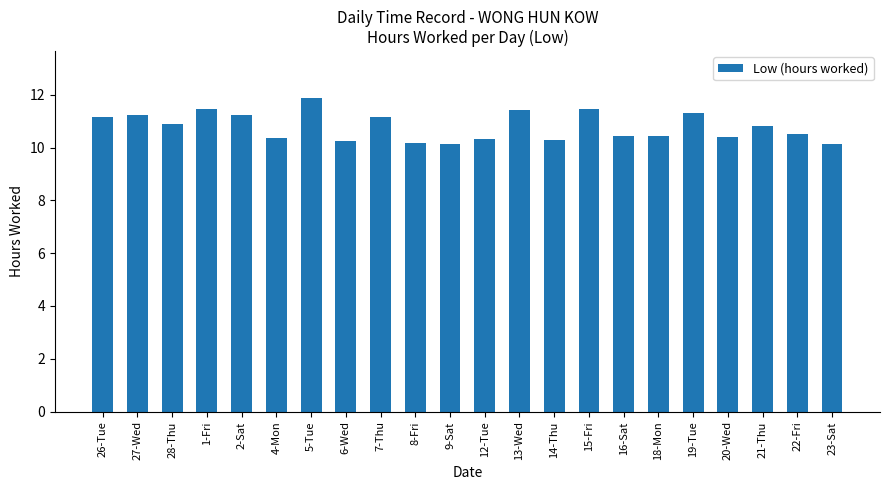

What is the value of the 11th bar from the left?

10.2